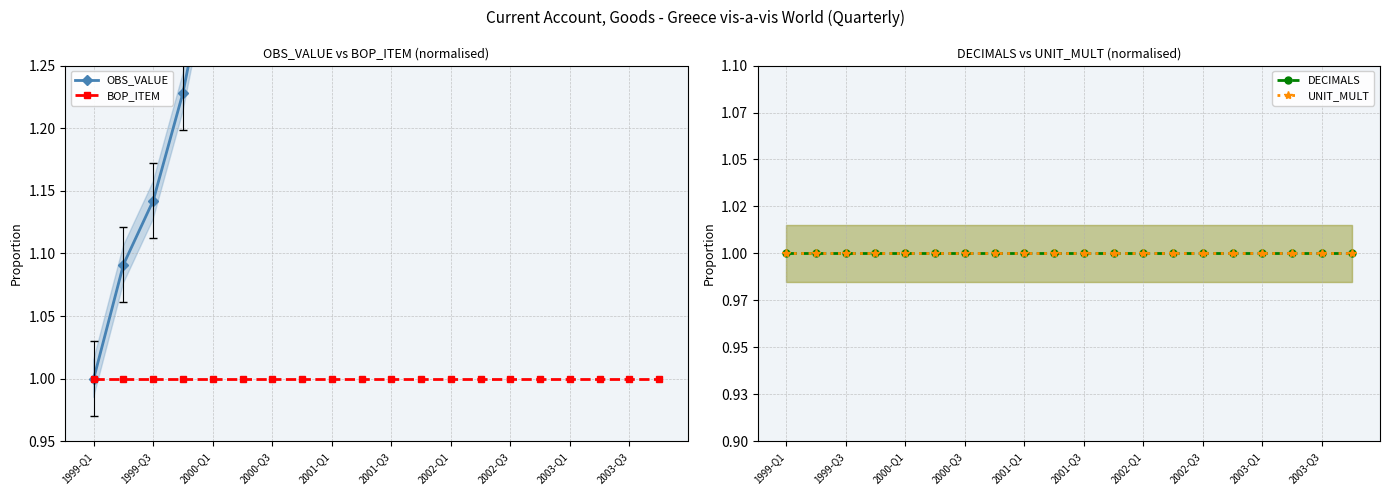

True or false: BOP_ITEM and OBS_VALUE intersect in this chart.

False